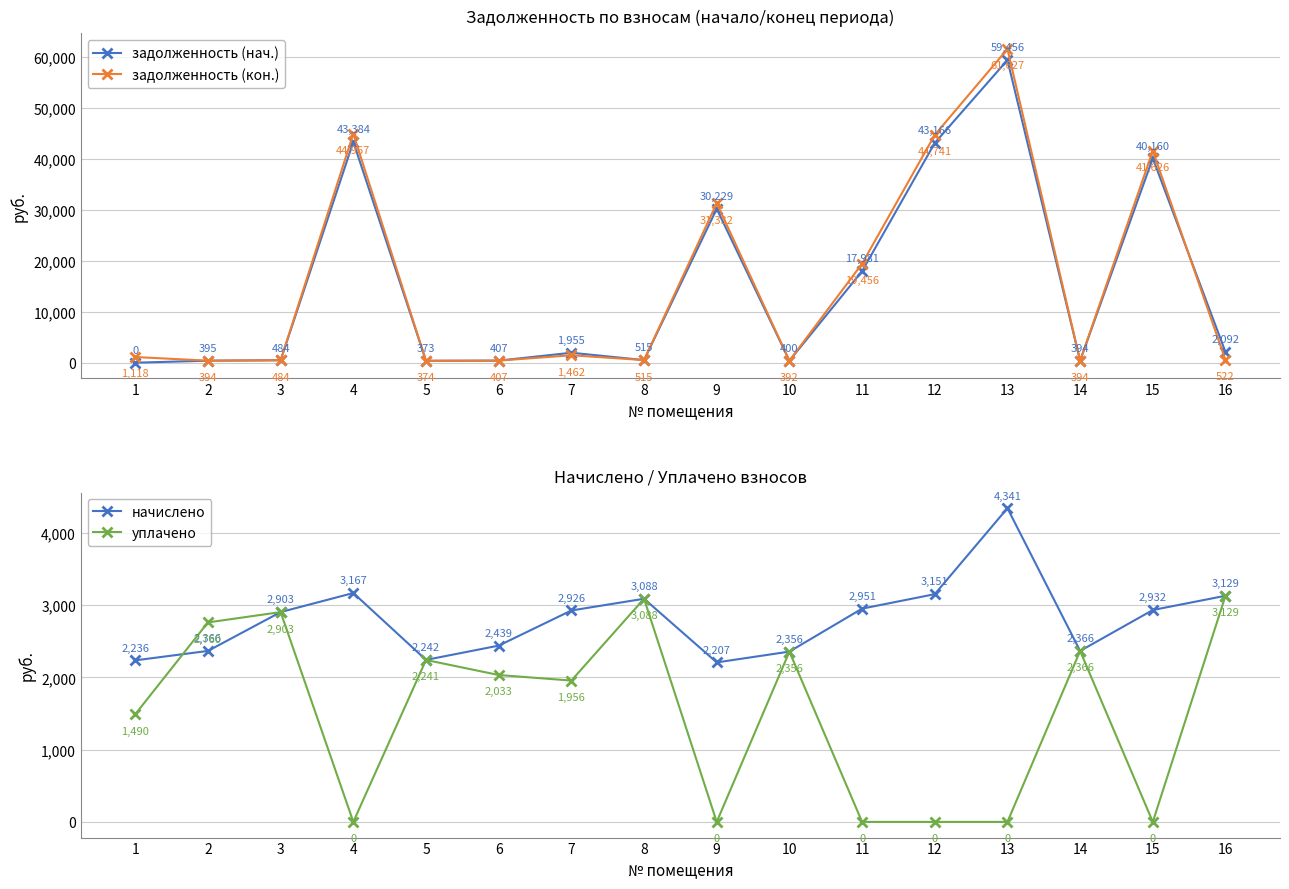

How many interior local valleys does the задолженность (кон.) series have?

5